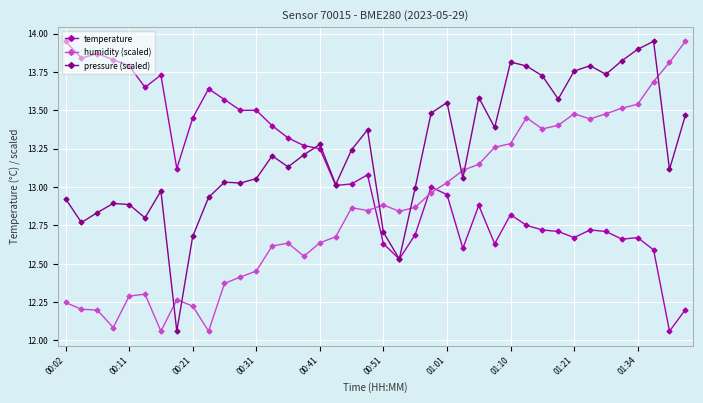

Rank the series by their average value, from highest to lowest.

pressure (scaled), temperature, humidity (scaled)